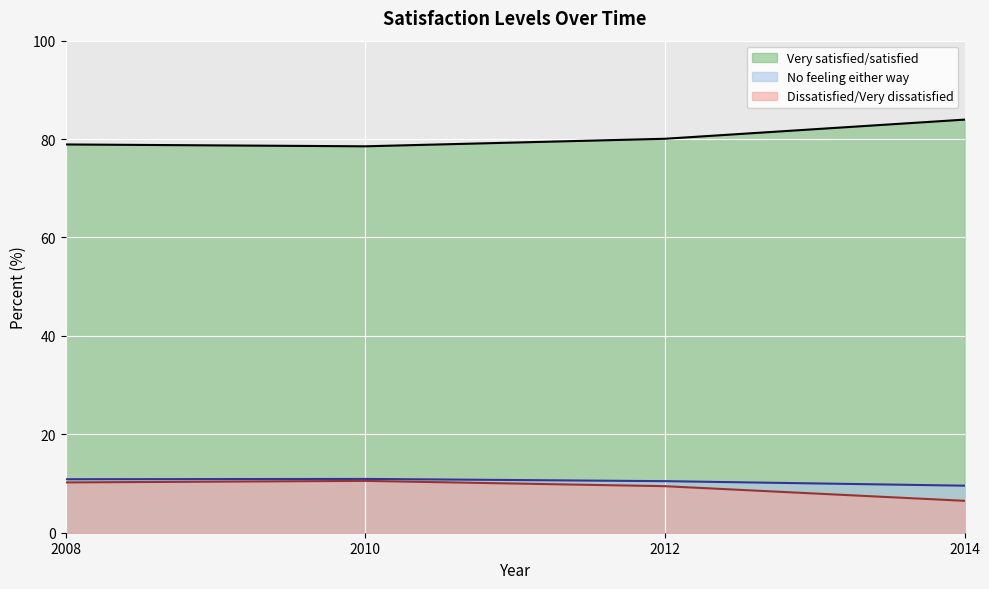

List the series in order of their peak value, highest first.

Very satisfied/satisfied, No feeling either way, Dissatisfied/Very dissatisfied